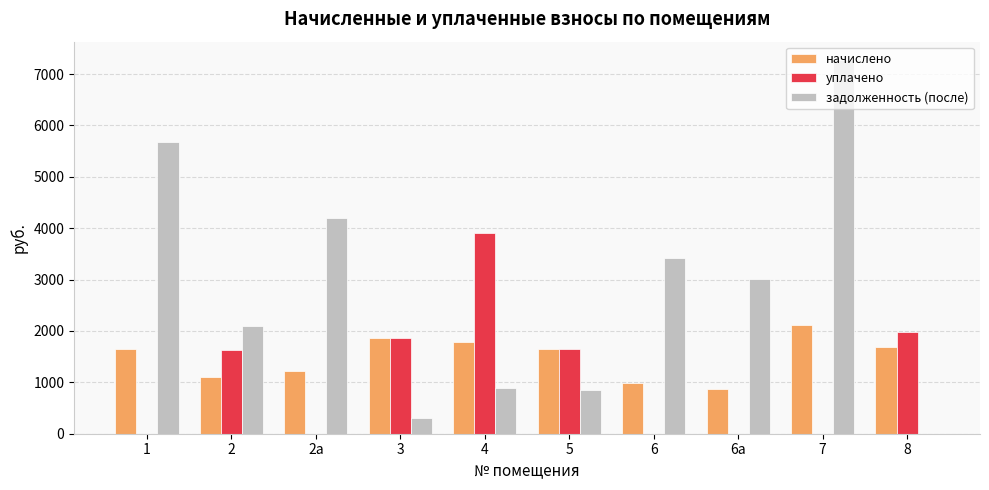

How many series are shown in this chart?

3